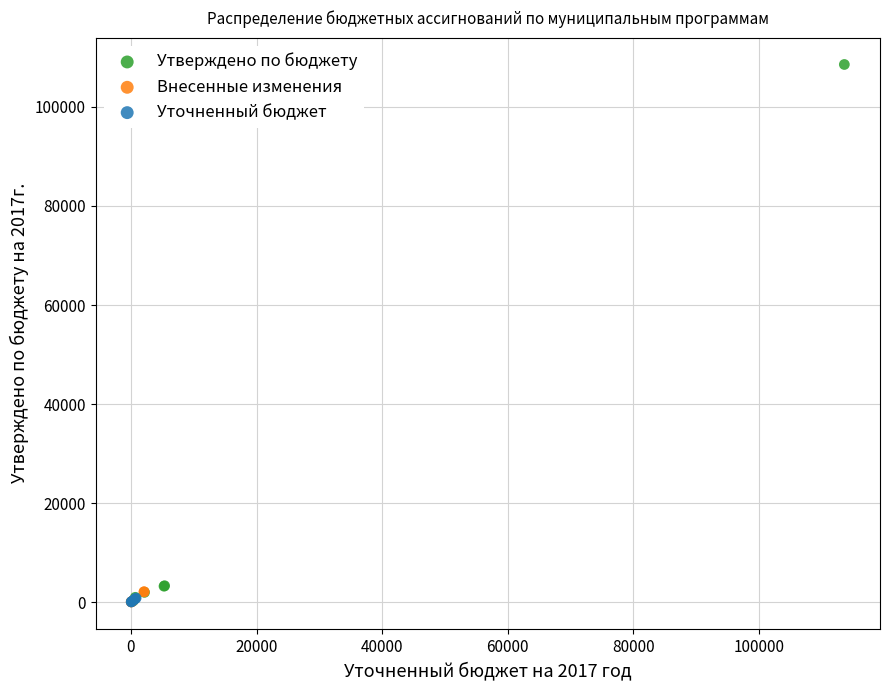

Which series has the widest spread of Y values?

Утверждено по бюджету